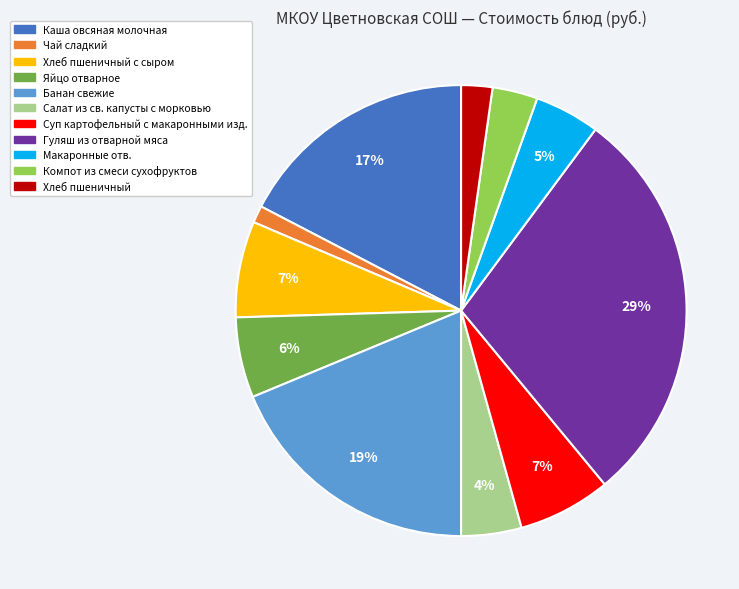

To the nearest percent, what is the difference between the Яйцо отварное and Гуляш из отварной мяса slice percentages?

23%